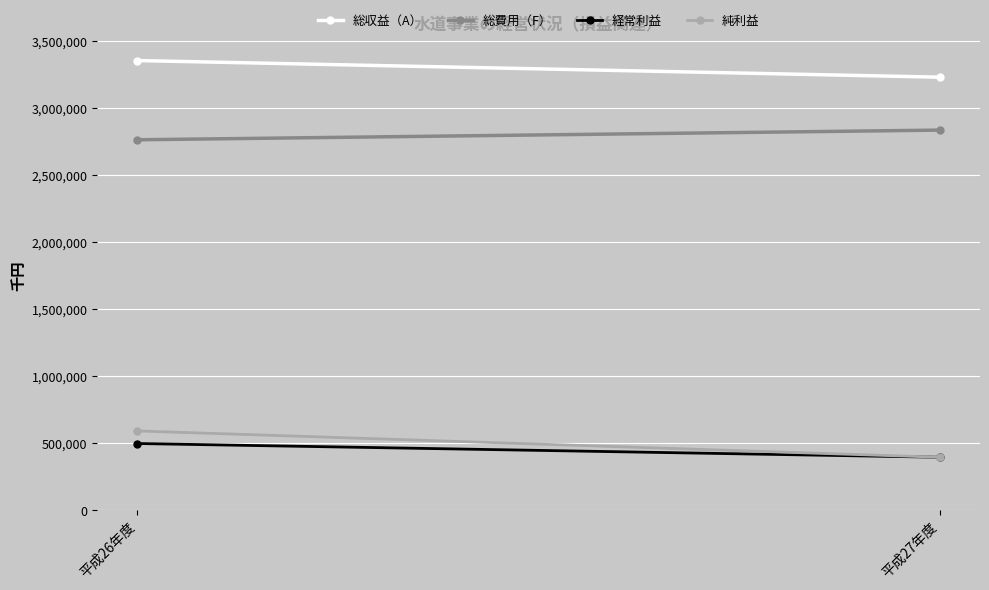

Count the 総費用（F） values in the range 2761633 to 2833841.

2